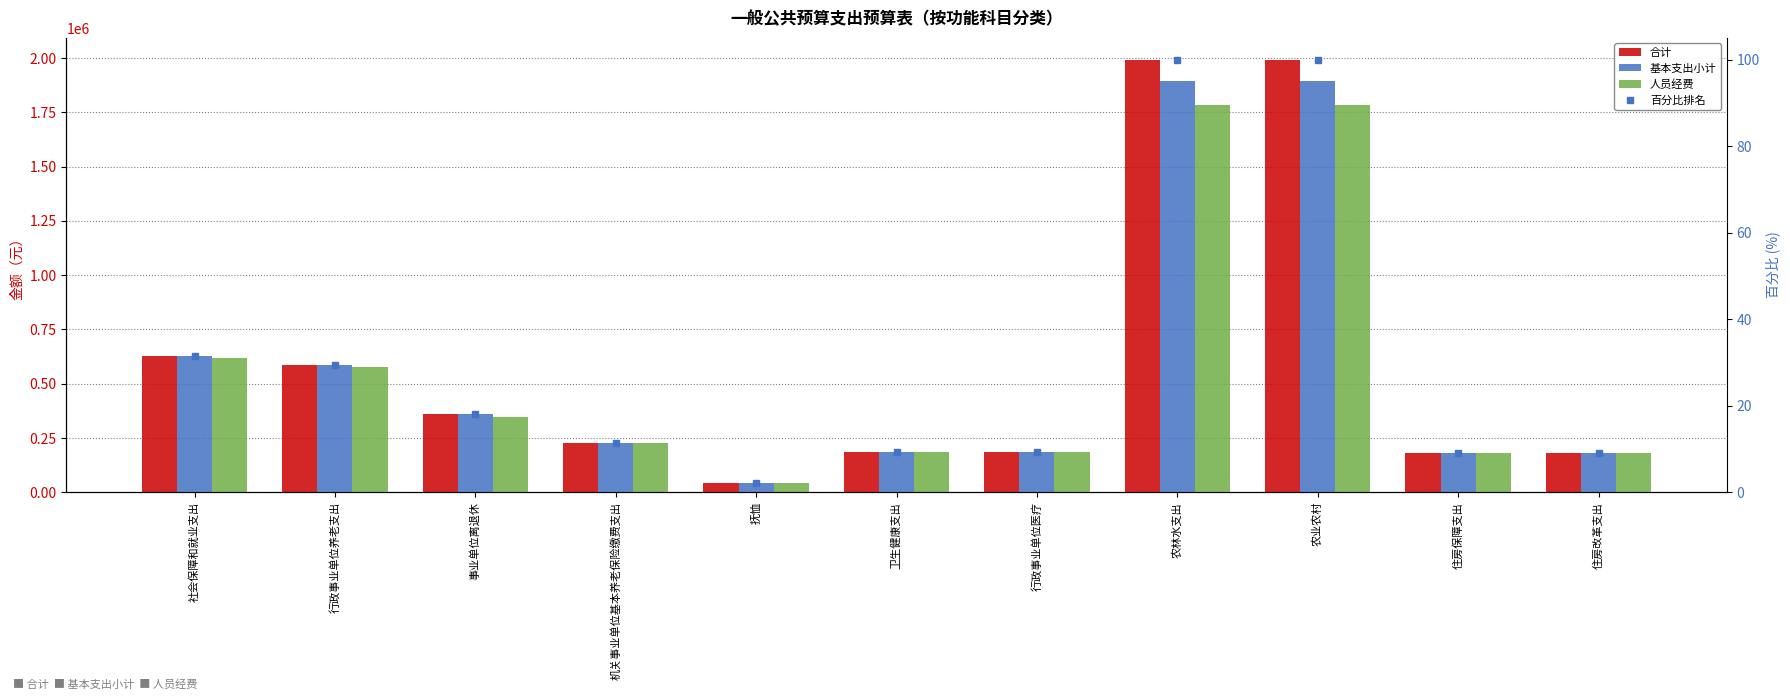

What is the highest value of the 人员经费 series?

1783194.7